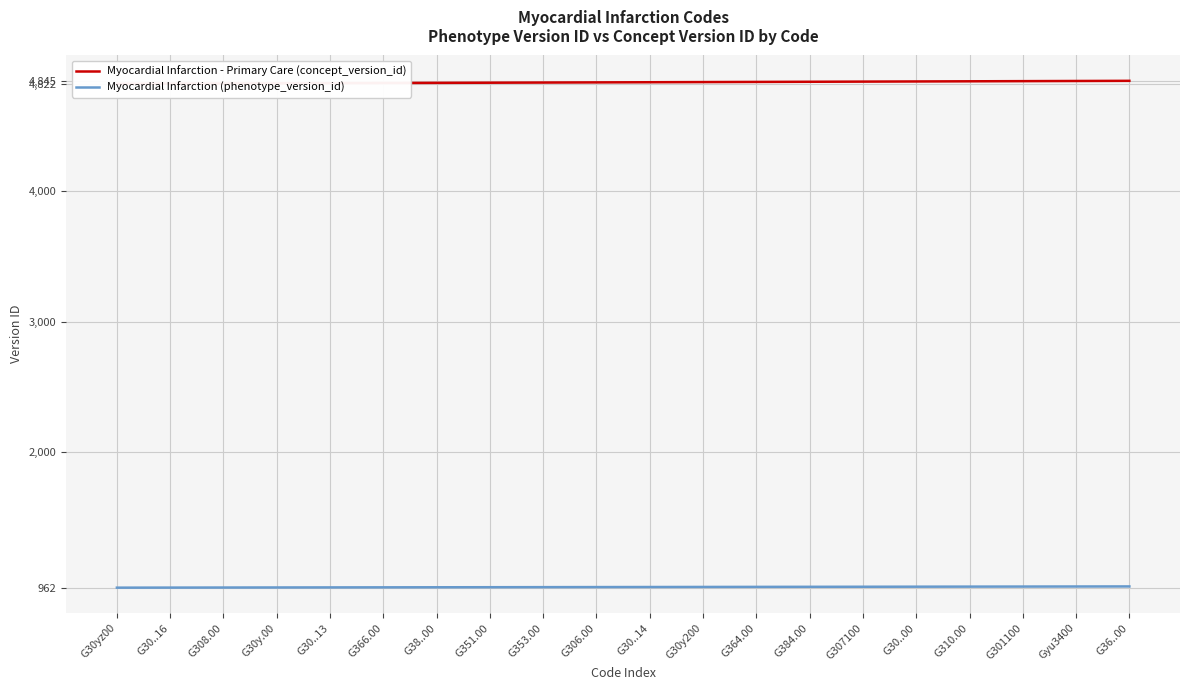

What is the smallest value displayed?

962.0